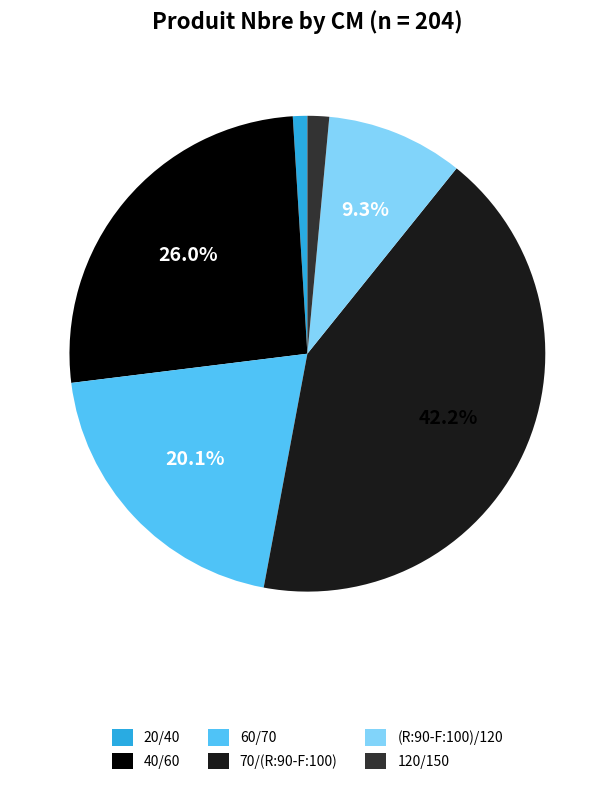

Which slice is the largest?

70/(R:90-F:100)